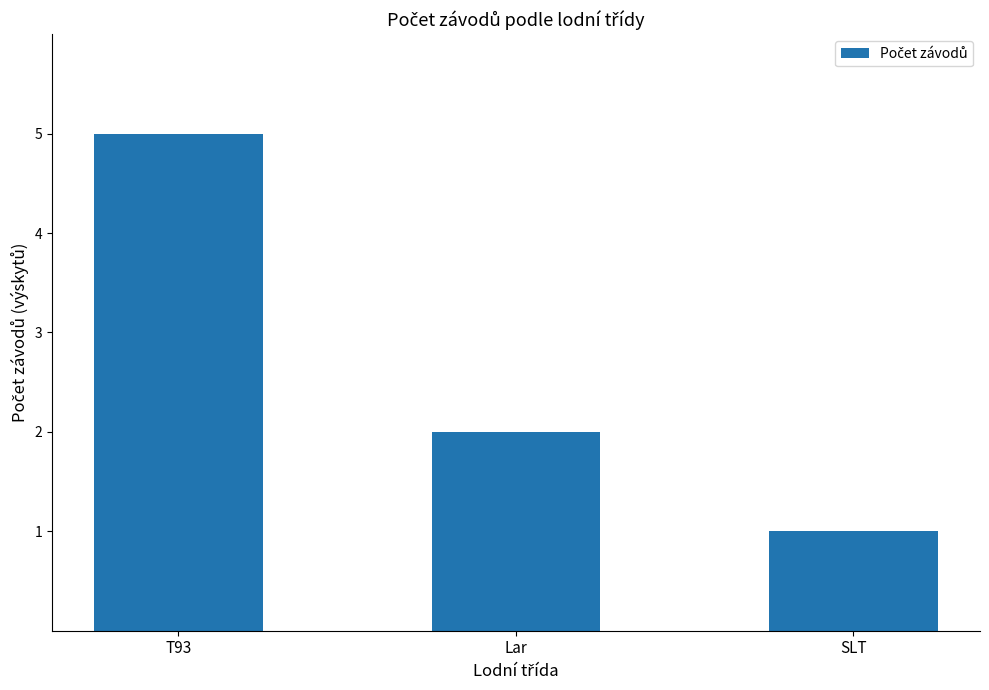

What is the change in value from T93 to Lar?

-3